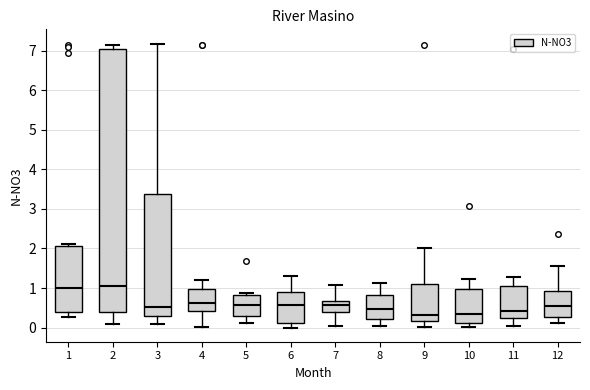

Reading left to right, transcribe this box plot: for each box, give where its median line is, the range the box spans, and where its two whiskers end, as read against the y-axis. The values are not printed on the chart, so give them approximately, as read against the axis.

1: median 1.0, box 0.4 to 2.1, whiskers 0.3 to 2.1 (just above the box's upper edge)
2: median 1.1, box 0.4 to 7.0, whiskers 0.1 to 7.2
3: median 0.5, box 0.3 to 3.4, whiskers 0.1 to 7.2
4: median 0.6, box 0.4 to 1.0, whiskers 0.0 to 1.2
5: median 0.6, box 0.3 to 0.8, whiskers 0.1 to 0.9
6: median 0.6, box 0.1 to 0.9, whiskers 0.0 to 1.3
7: median 0.6, box 0.4 to 0.7, whiskers 0.1 to 1.1
8: median 0.5, box 0.2 to 0.8, whiskers 0.1 to 1.1
9: median 0.3, box 0.2 to 1.1, whiskers 0.0 to 2.0
10: median 0.4, box 0.1 to 1.0, whiskers 0.0 to 1.2
11: median 0.4, box 0.2 to 1.0, whiskers 0.0 to 1.3
12: median 0.5, box 0.3 to 0.9, whiskers 0.1 to 1.6